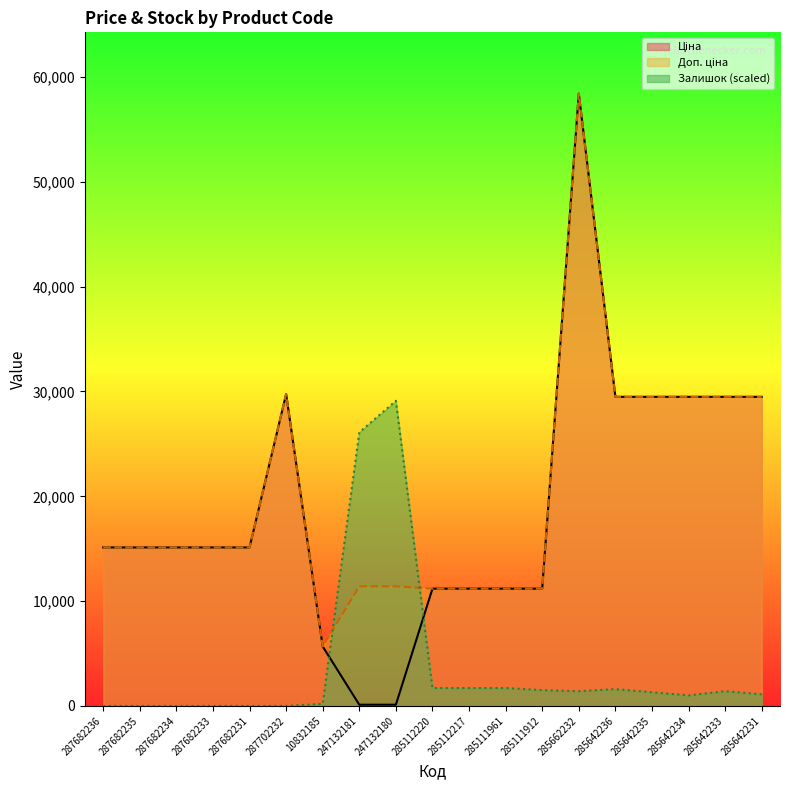

At which category does the chart reach its peak across all series?

285662232